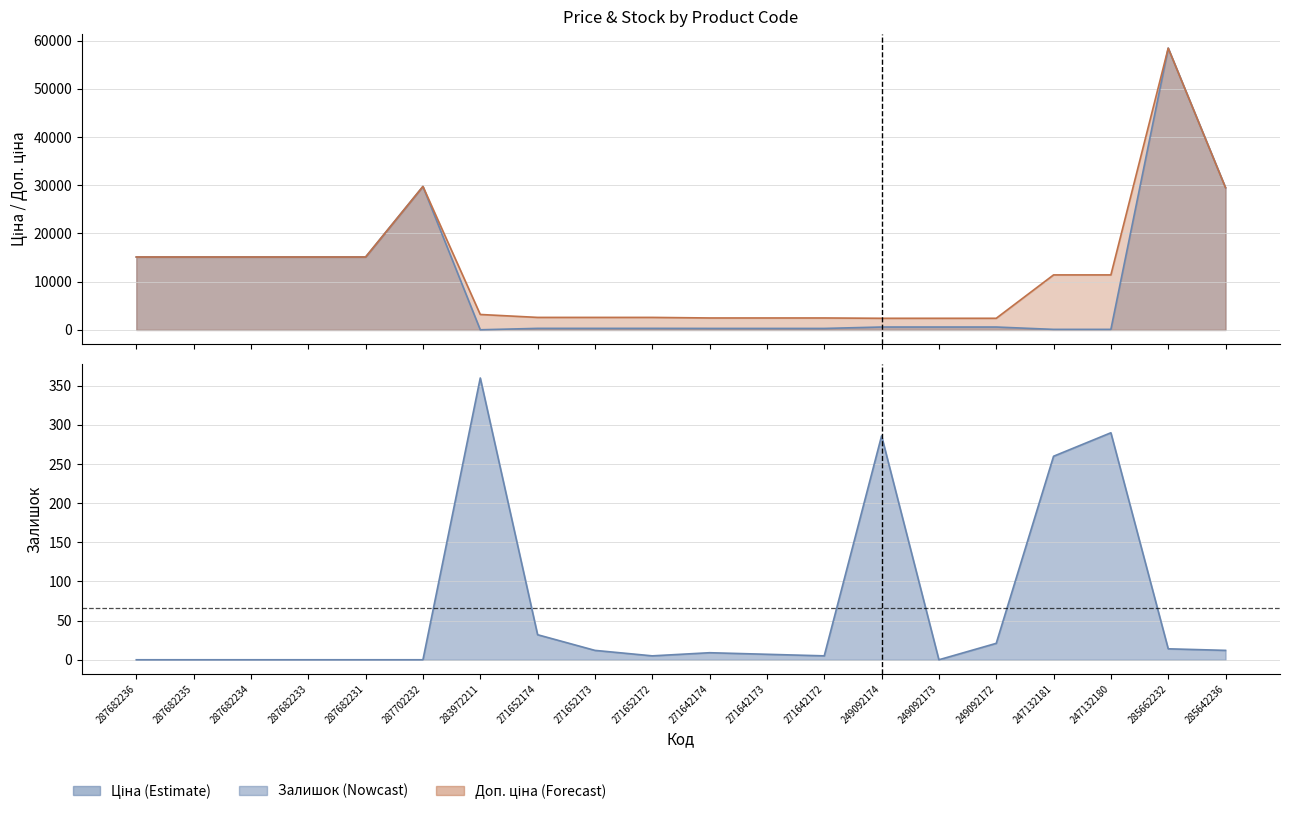

Where is the first local maximum for Доп. ціна?

287702232